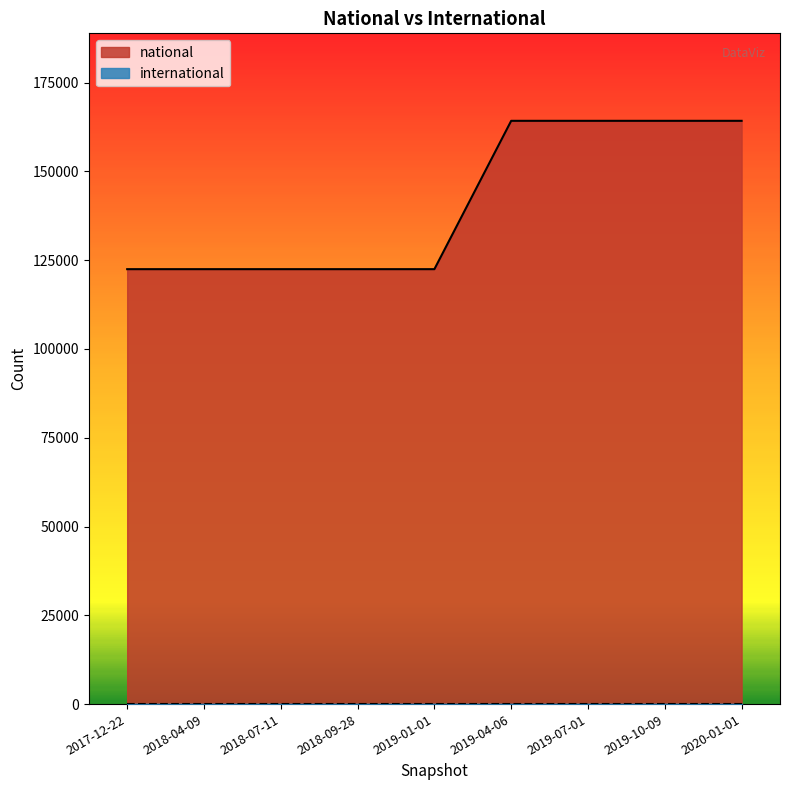

Which label corresponds to the smallest value in the chart?

2020-01-01